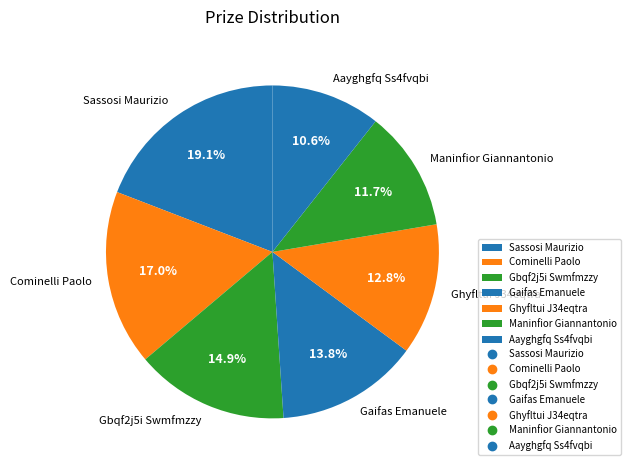

Does Maninfior Giannantonio account for over 50% of the chart?

No